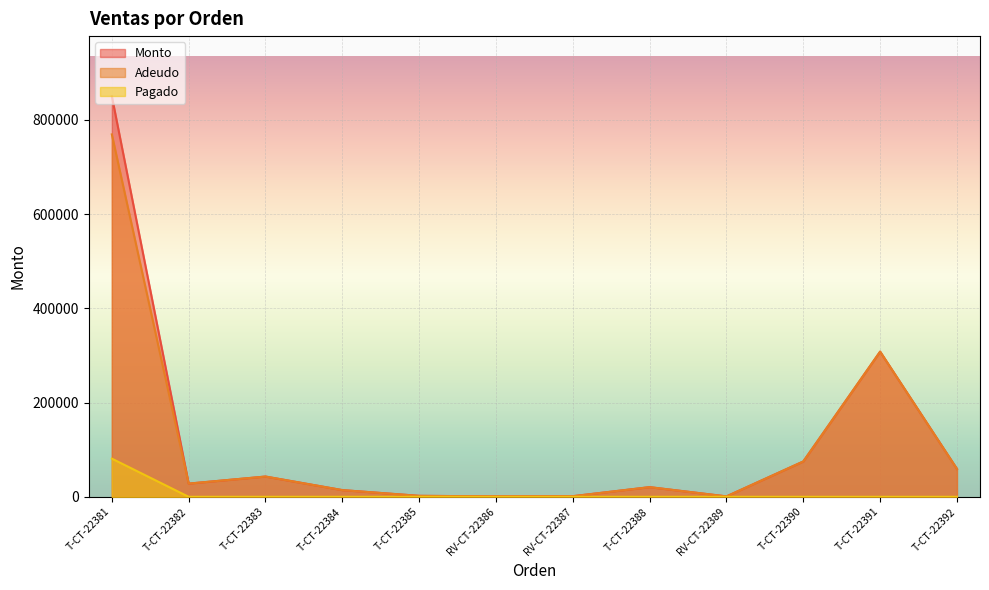

How many lines are shown in the chart?

3